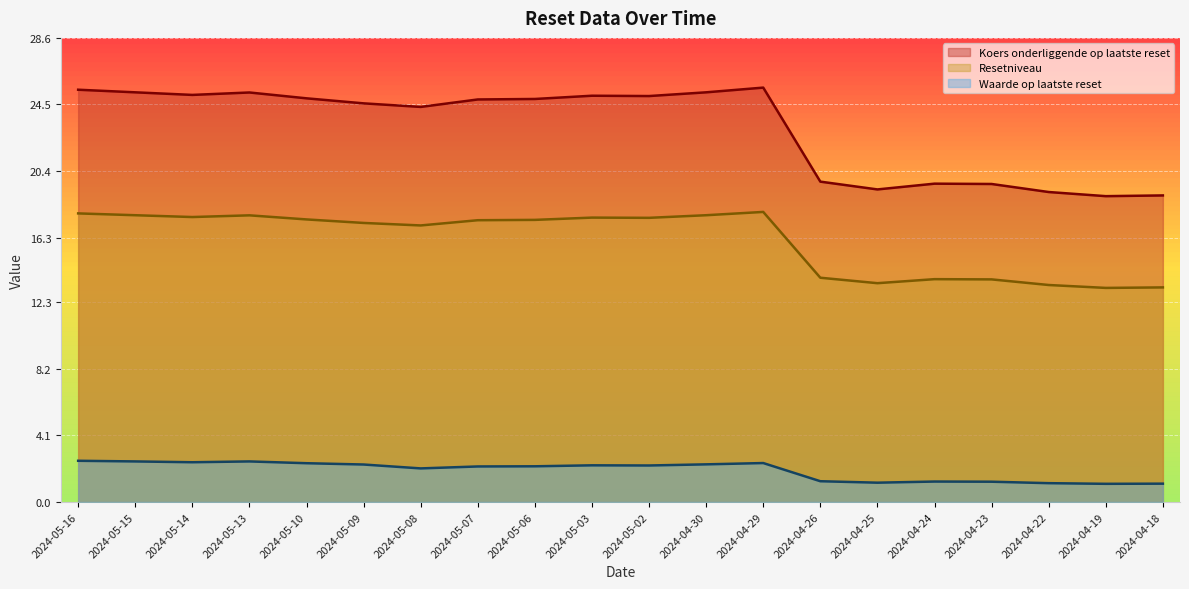

What is the label of the 15th point from the right?

2024-05-09